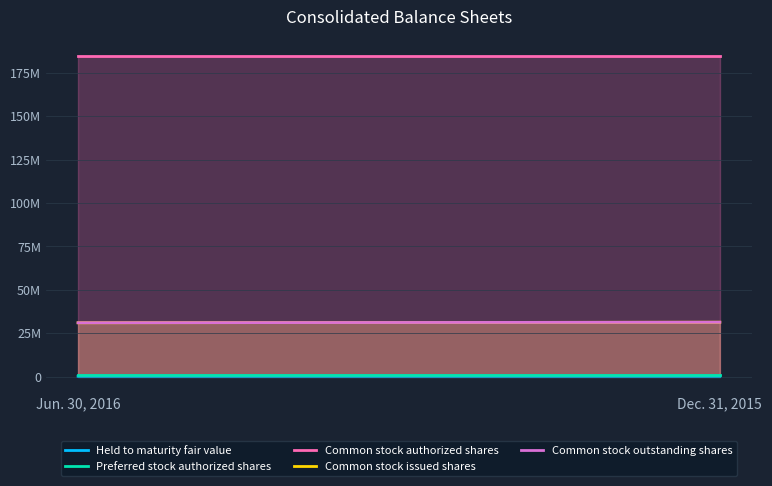

What is the smallest value displayed?

238066